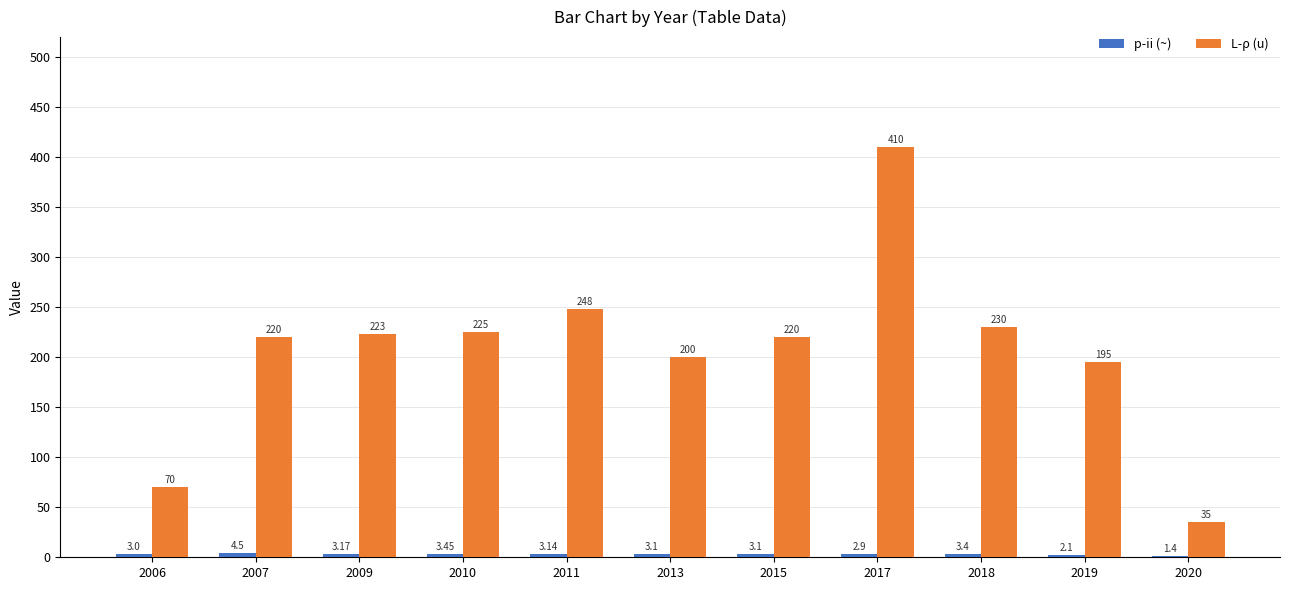

What is the sum of all L-ρ (u) values?

2276.0